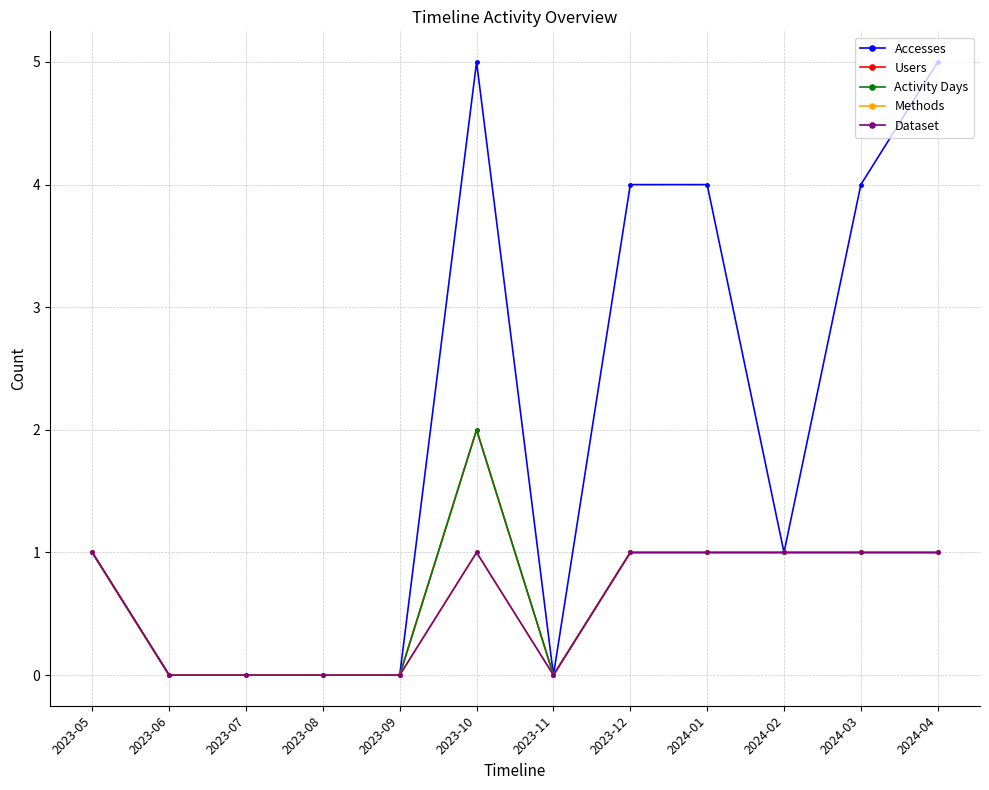

True or false: Activity Days has a value of 1 at 2023-05.

True